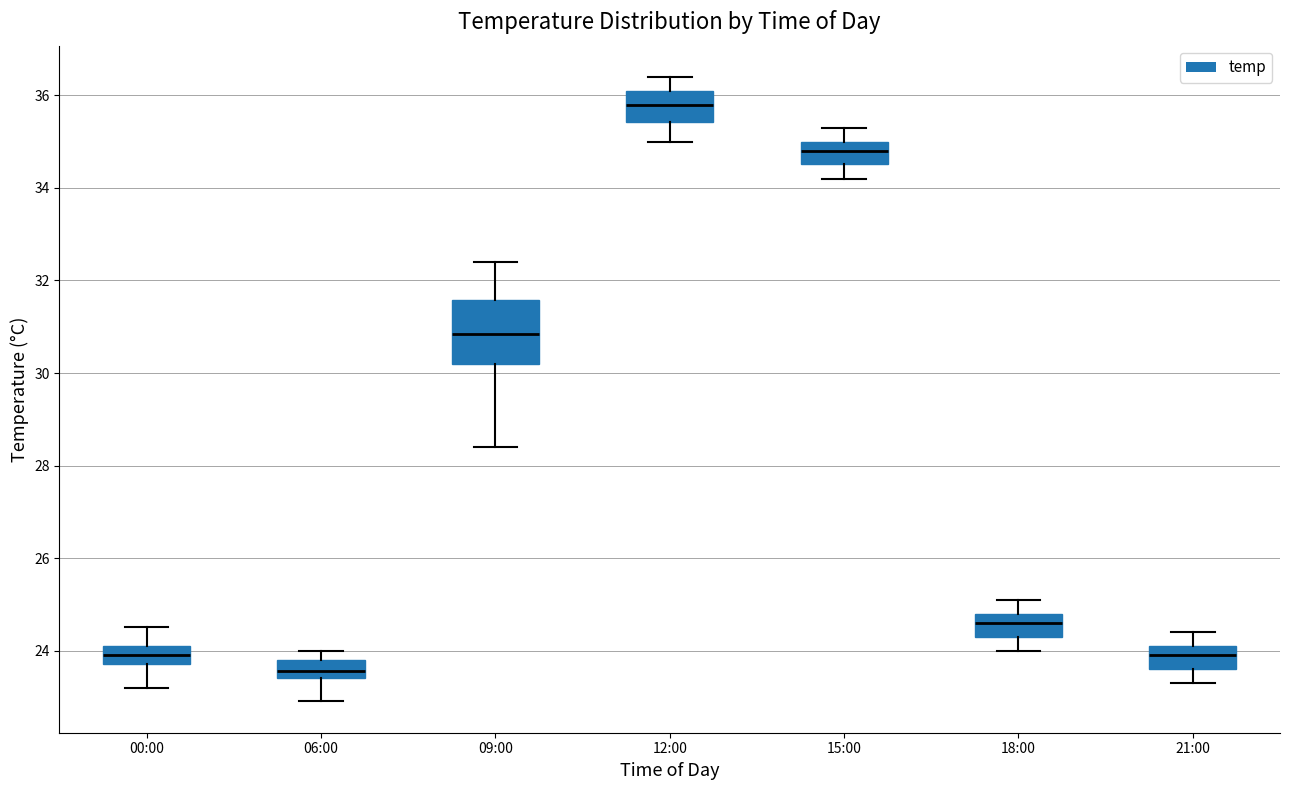

Reading left to right, transcribe this box plot: for each box, give where its median line is, the range the box spans, and where its two whiskers end, as read against the y-axis. The values are not printed on the chart, so give them approximately, as read against the axis.

00:00: median 24.0, box 23.8 to 24.2, whiskers 23.2 to 24.6
06:00: median 23.6, box 23.4 to 23.8, whiskers 23.0 to 24.0
09:00: median 30.8, box 30.2 to 31.6, whiskers 28.4 to 32.4
12:00: median 35.8, box 35.4 to 36.2, whiskers 35.0 to 36.4
15:00: median 34.8, box 34.6 to 35.0, whiskers 34.2 to 35.4
18:00: median 24.6, box 24.4 to 24.8, whiskers 24.0 to 25.2
21:00: median 24.0, box 23.6 to 24.2, whiskers 23.4 to 24.4